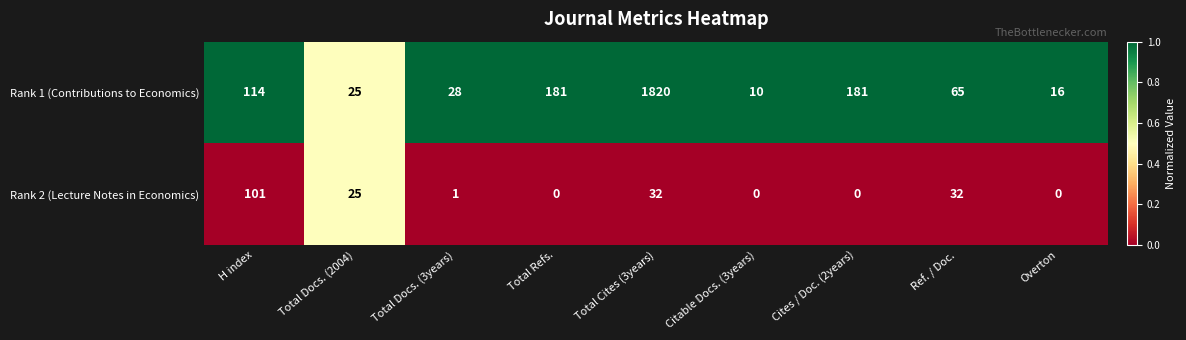

Is it true that Rank 2 (Lecture Notes in Economics) equals -39 at Total Refs.?

False